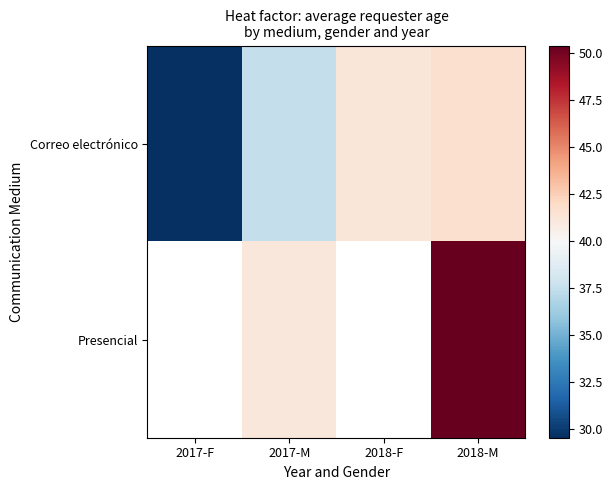

The value of Presencial at 2018-M is 50.4. True or false?

True